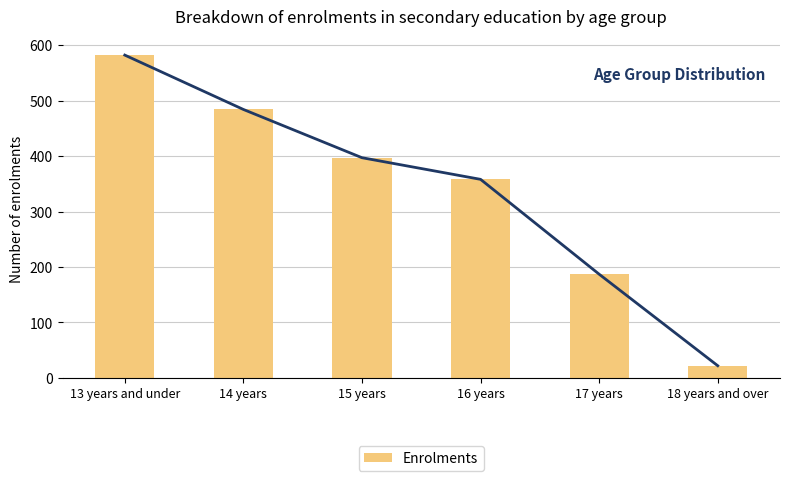

What is the greatest value displayed?

582